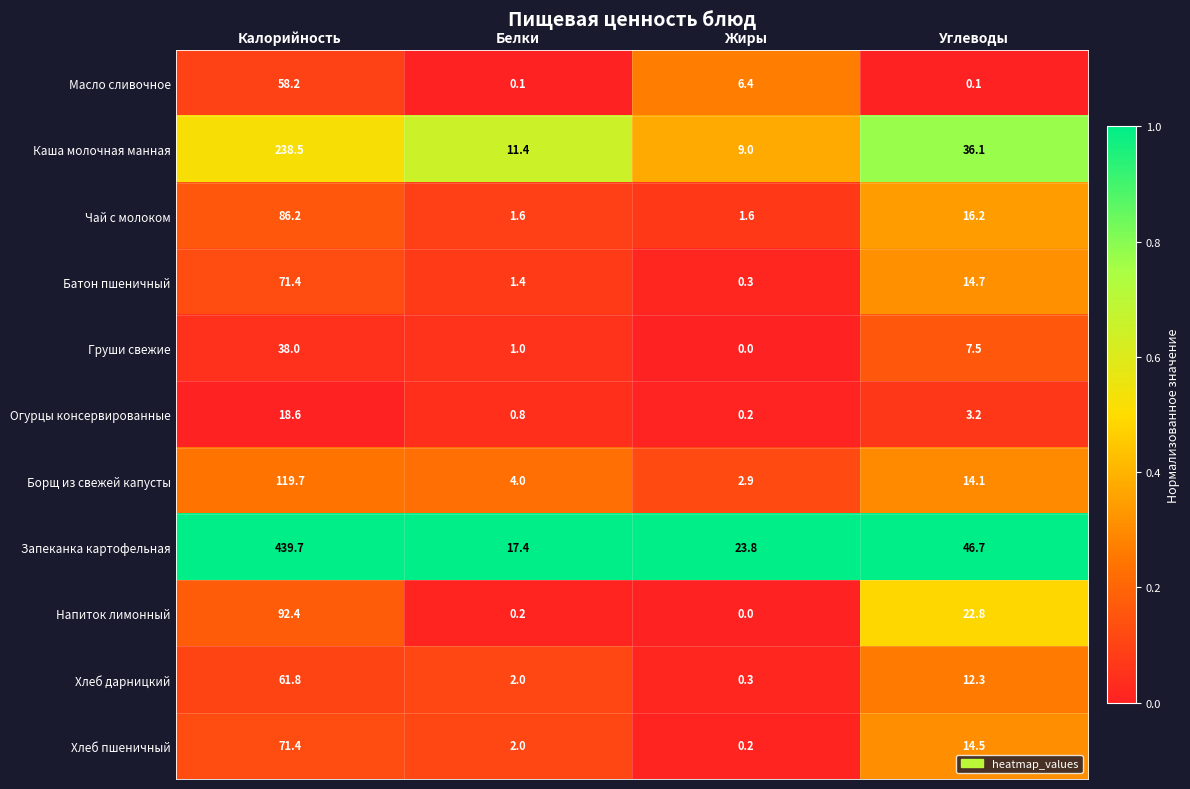

What is the sum of the Напиток лимонный values at Жиры and Углеводы?

22.8